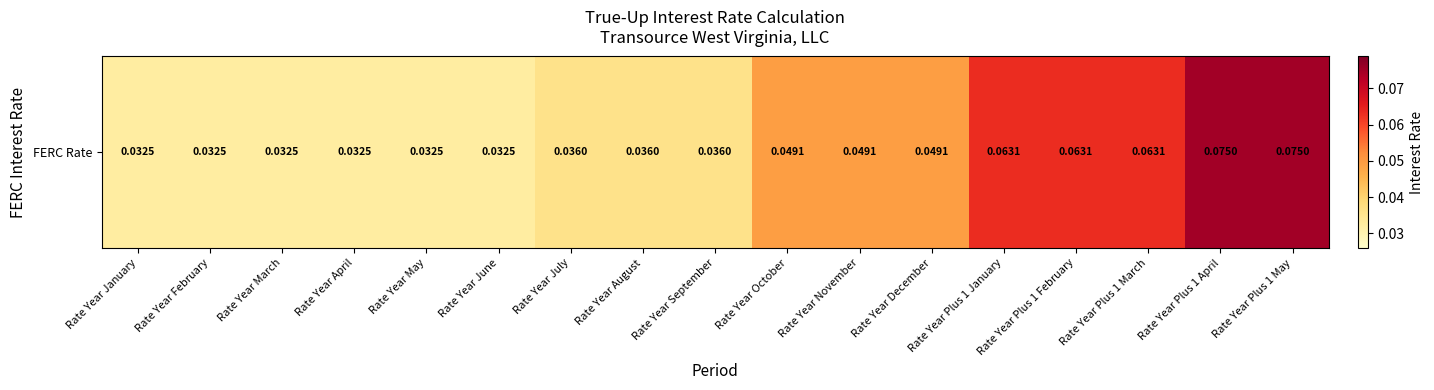

Reading right to left, extract all data points from this chart.

Rate Year Plus 1 May=0.1	Rate Year Plus 1 April=0.1	Rate Year Plus 1 March=0.1	Rate Year Plus 1 February=0.1	Rate Year Plus 1 January=0.1	Rate Year December=0.0	Rate Year November=0.0	Rate Year October=0.0	Rate Year September=0.0	Rate Year August=0.0	Rate Year July=0.0	Rate Year June=0.0	Rate Year May=0.0	Rate Year April=0.0	Rate Year March=0.0	Rate Year February=0.0	Rate Year January=0.0